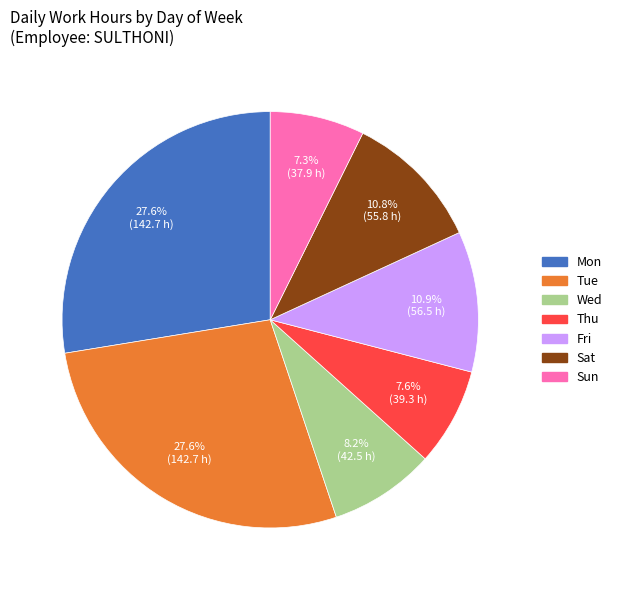

Approximately how many times larger is the value at Fri compared to Sun?

1.5